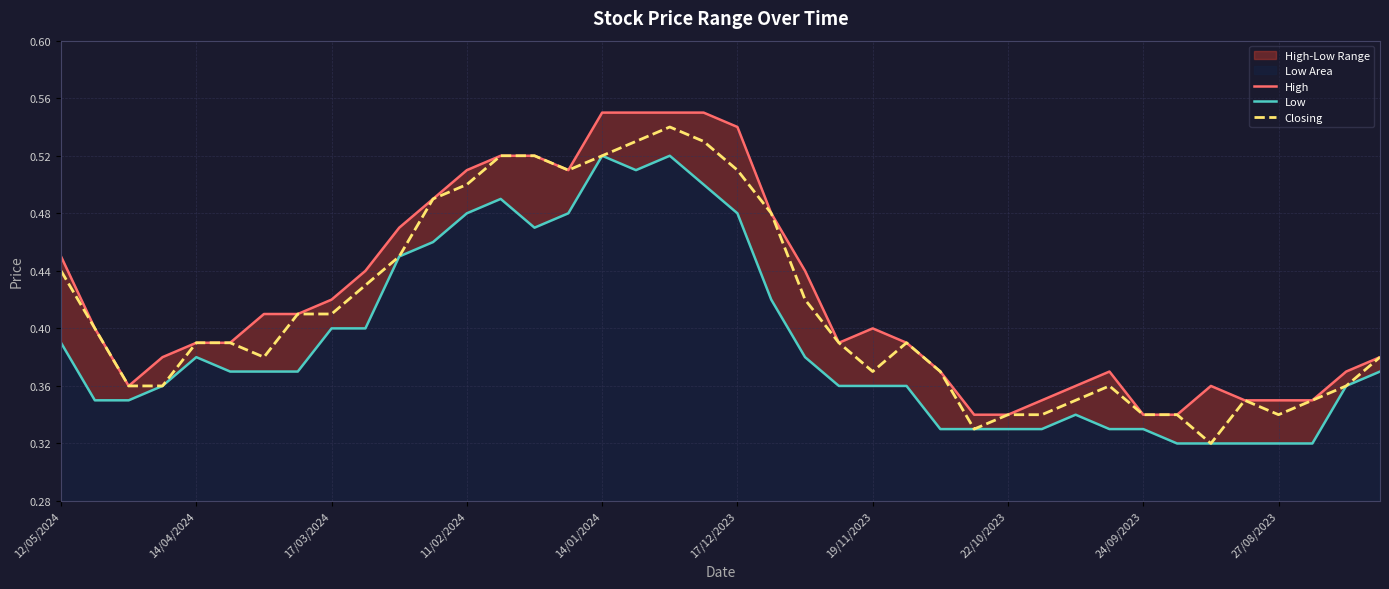

Where is the first local minimum for Low?

14